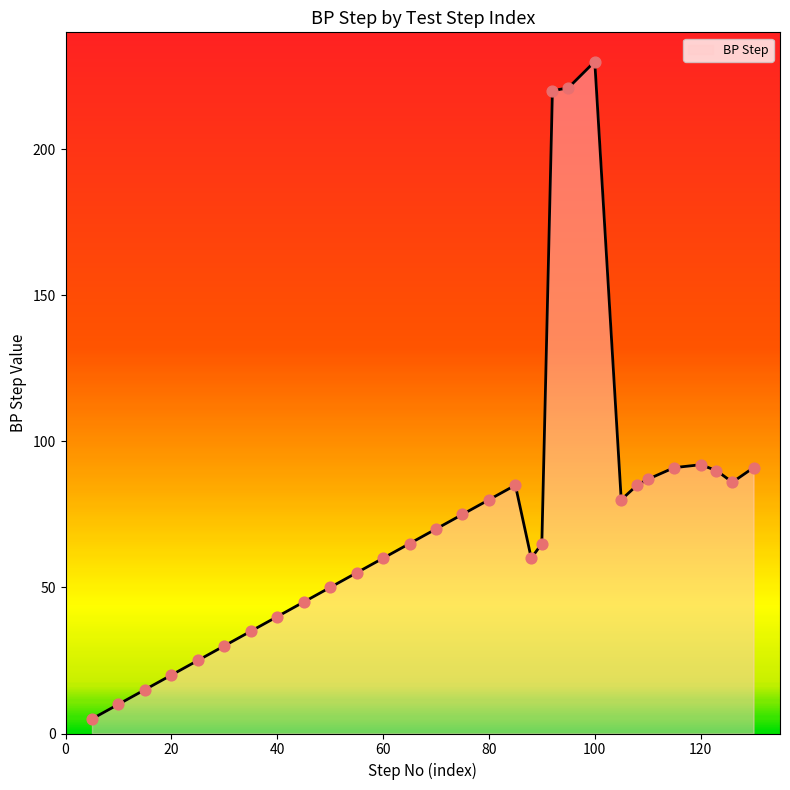

What is the difference between the maximum and minimum values?

225